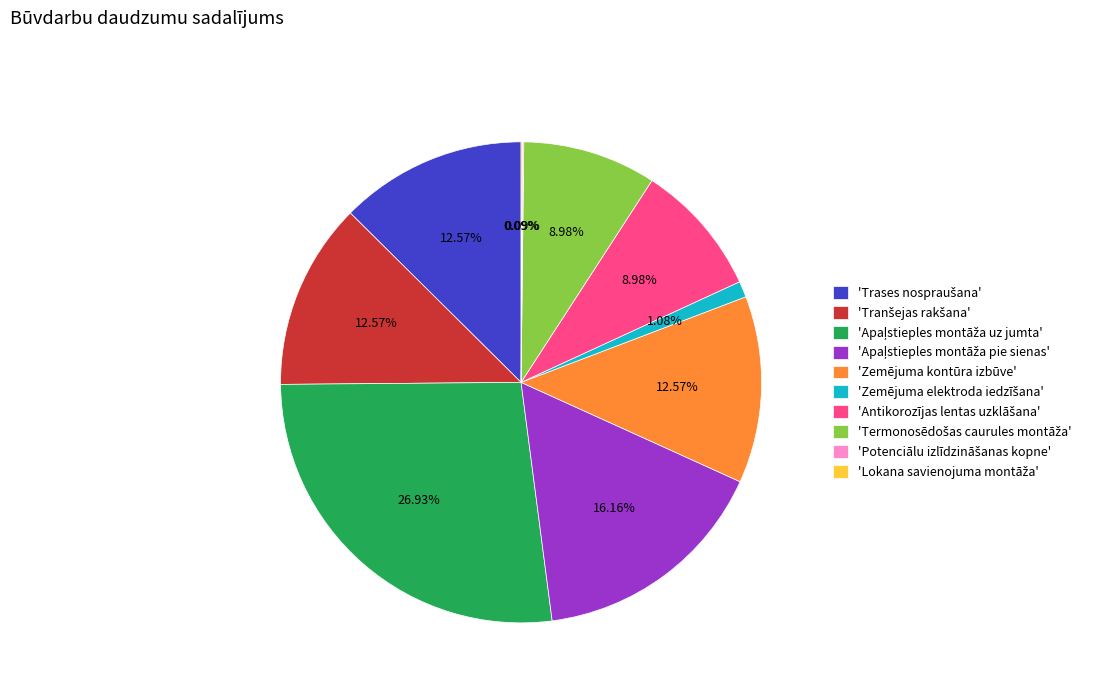

Is there any slice that represents more than half of the pie?

No